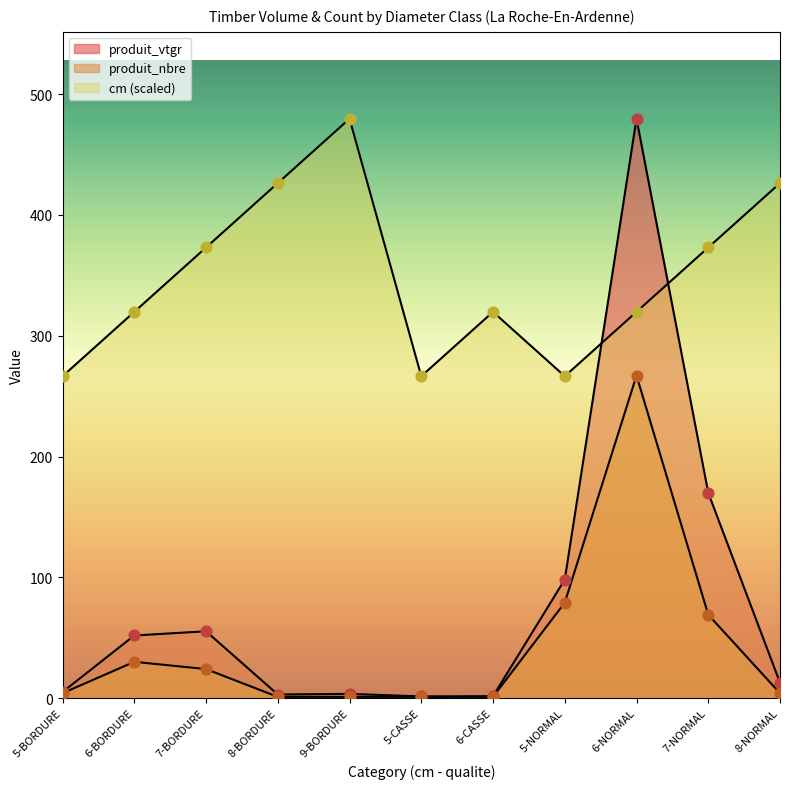

What are all the series names shown in the legend?

produit_vtgr, produit_nbre, cm